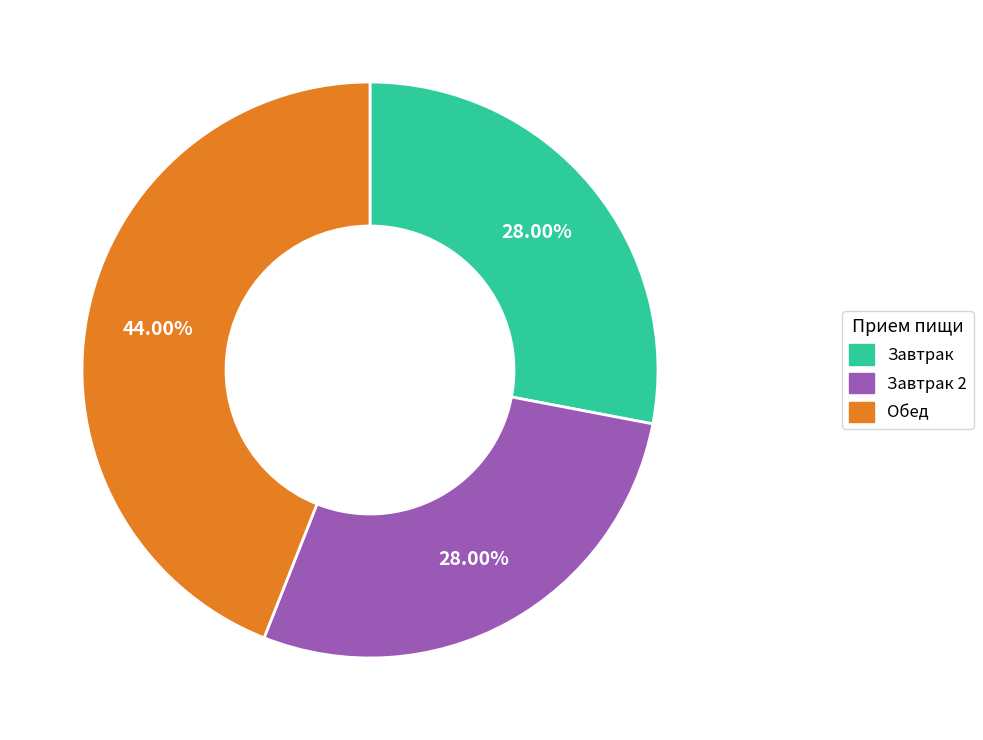

How many segments does this pie chart have?

3